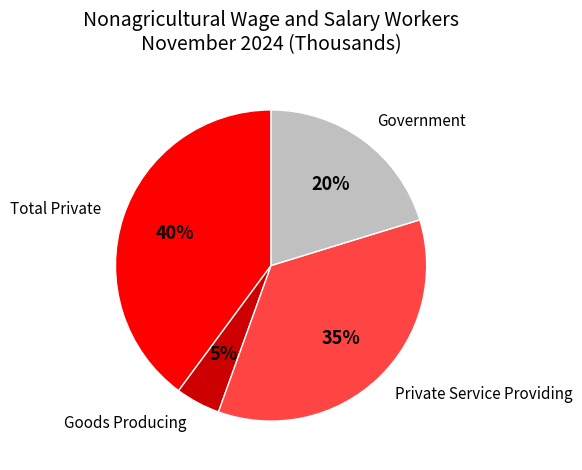

The Total Private slice represents 26% of the pie. True or false?

False